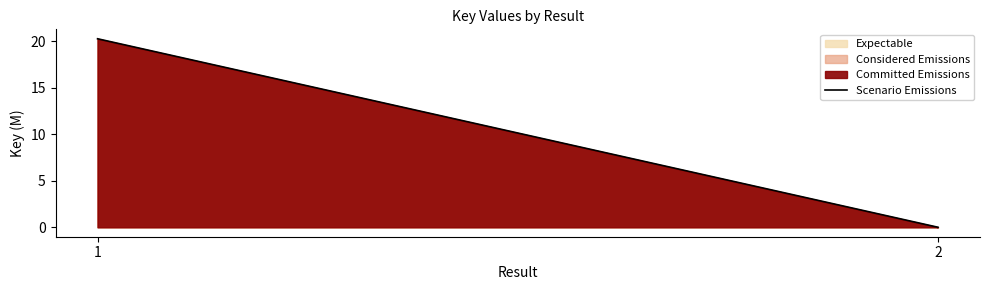

The chart shows a value of 32.9 at 1. True or false?

False